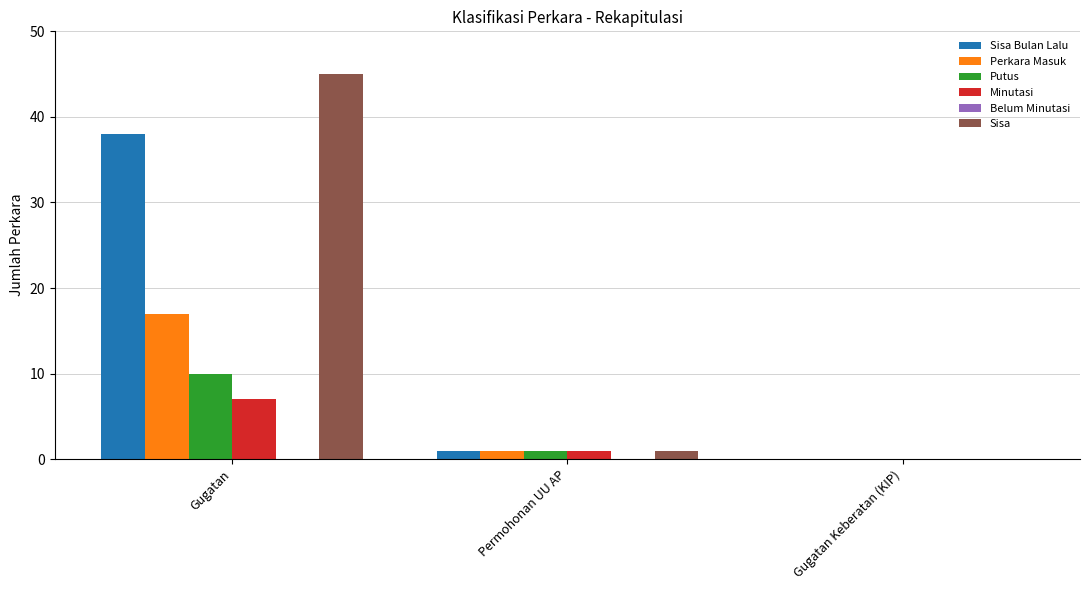

At which category does the chart reach its peak across all series?

Gugatan